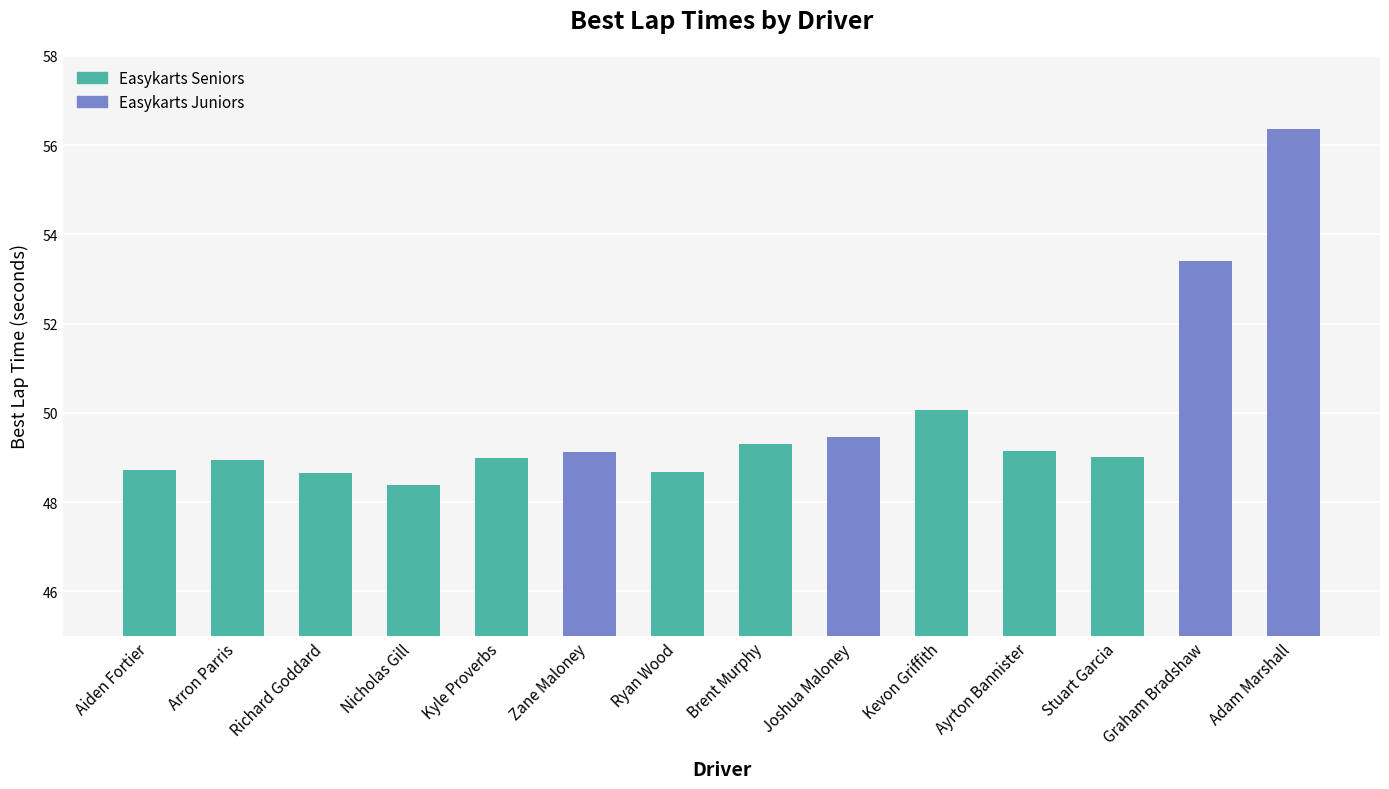

At which label is the value closest to 52?

Graham Bradshaw